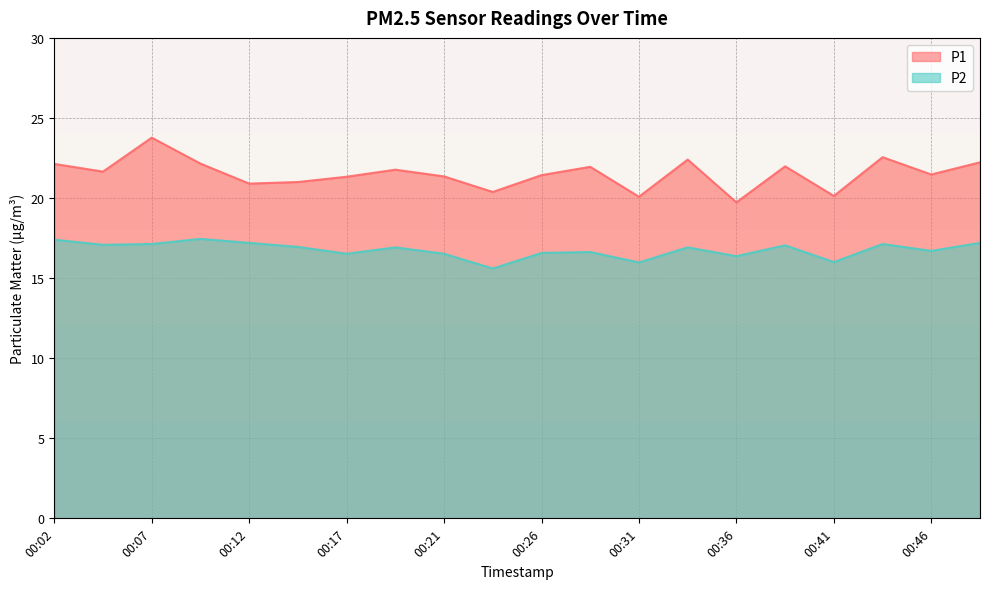

What is the difference between the highest and lowest values at 00:09?

4.7